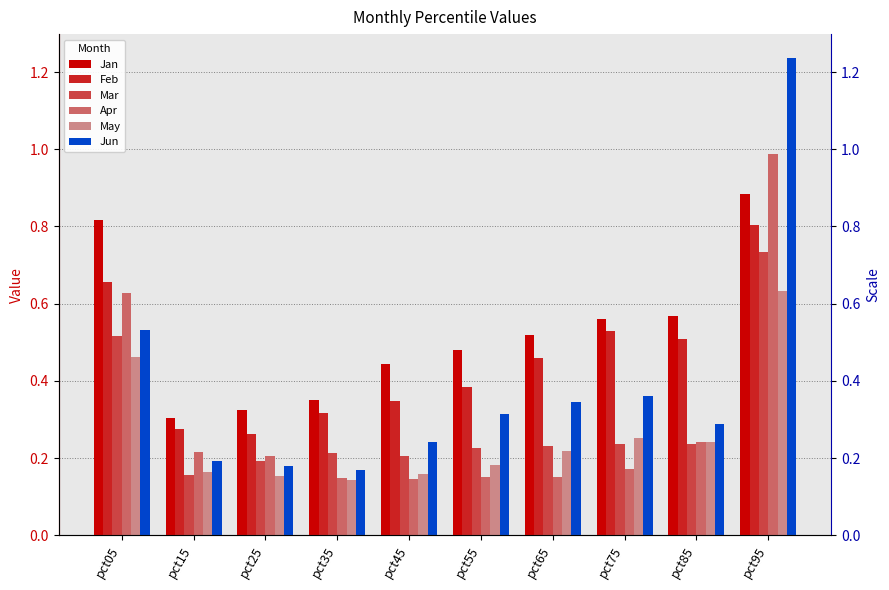

What is the value of the Mar bar at the 8th from the left?

0.2